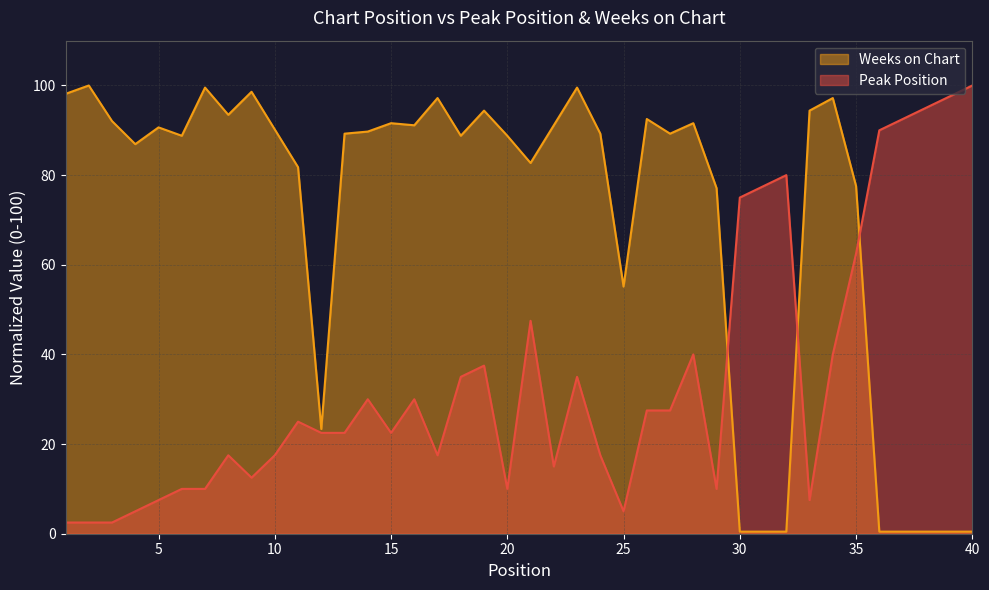

Does the chart display data point markers on the line(s)?

No